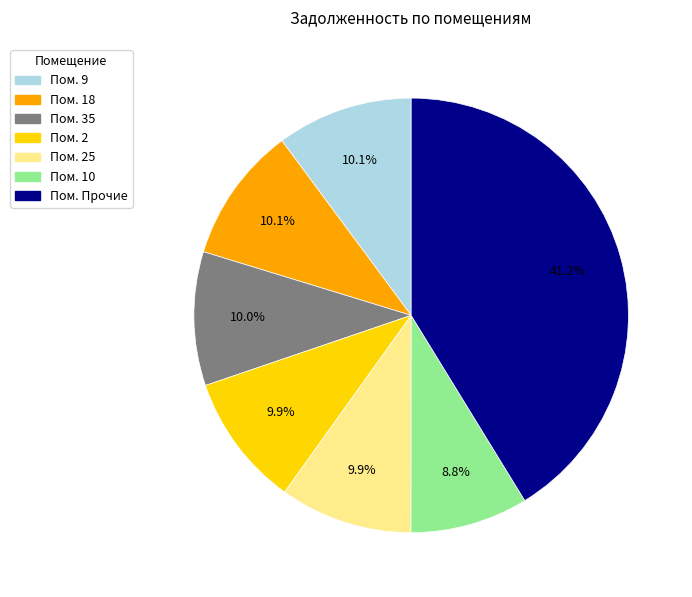

Is there any slice that represents more than half of the pie?

No